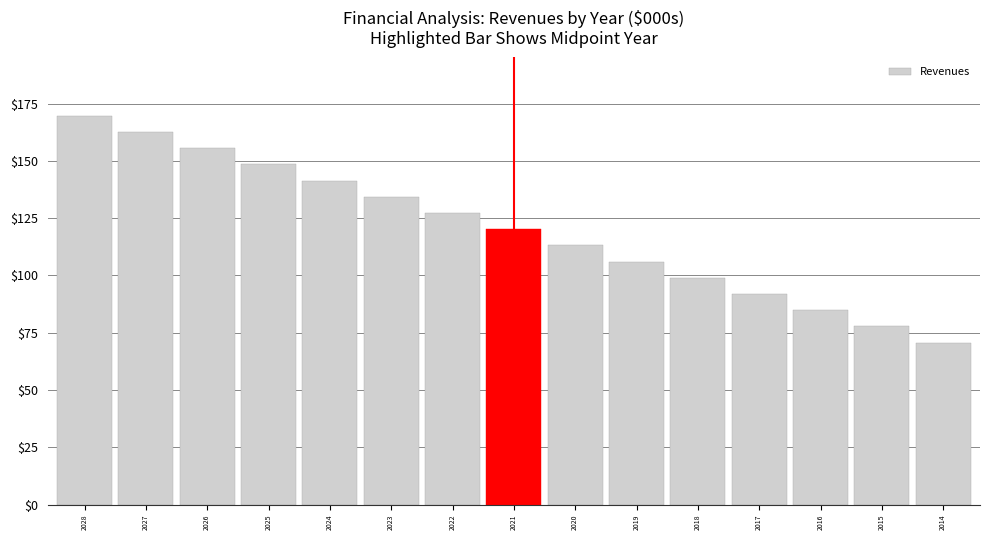

What is the greatest value displayed?

169.7